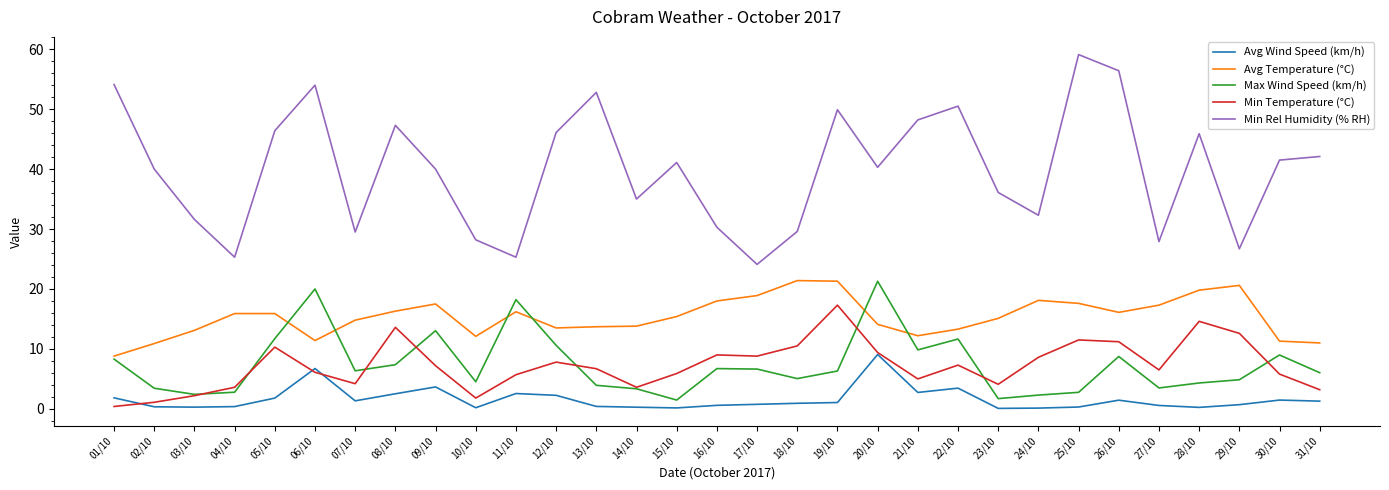

What is the difference between the maximum and minimum values in the Min Rel Humidity (% RH) series?

35.0